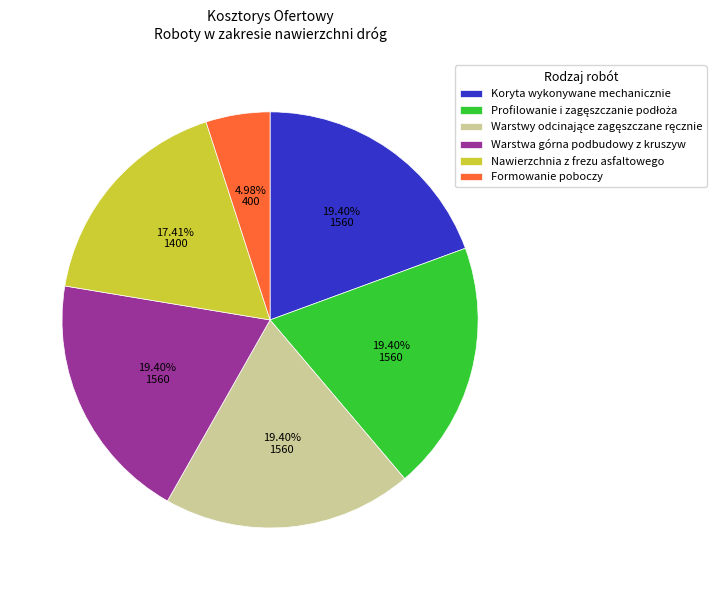

Is there any slice that represents more than half of the pie?

No